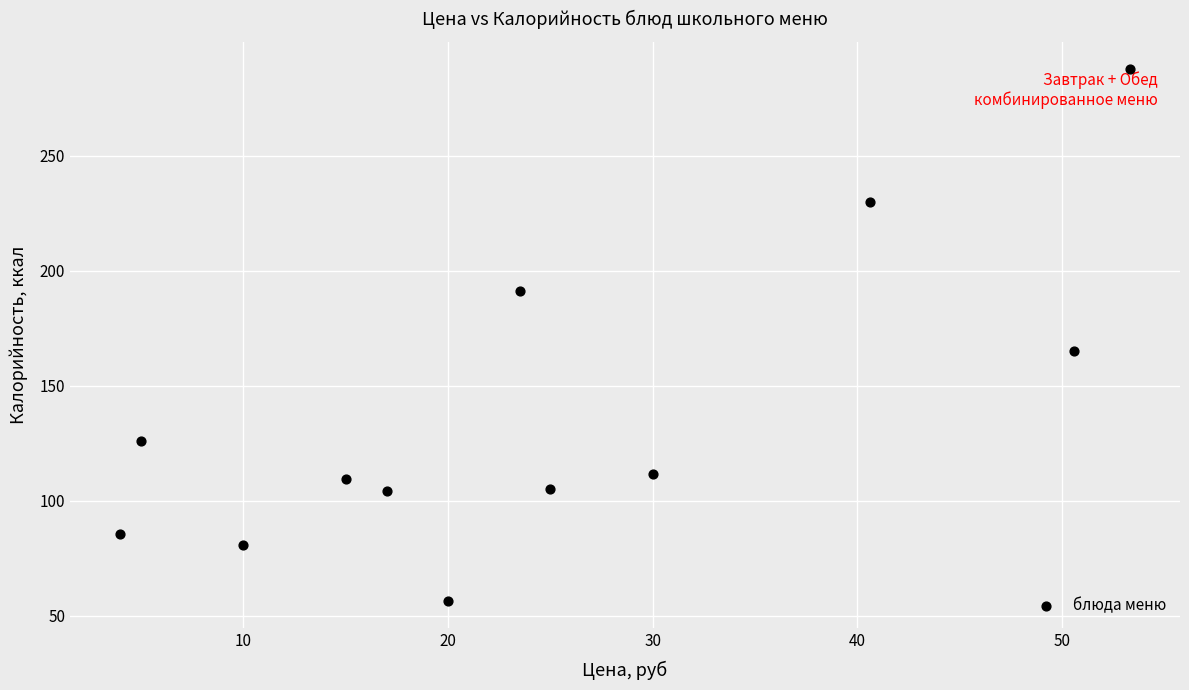

What is the range of X values (max minus min)?

49.3